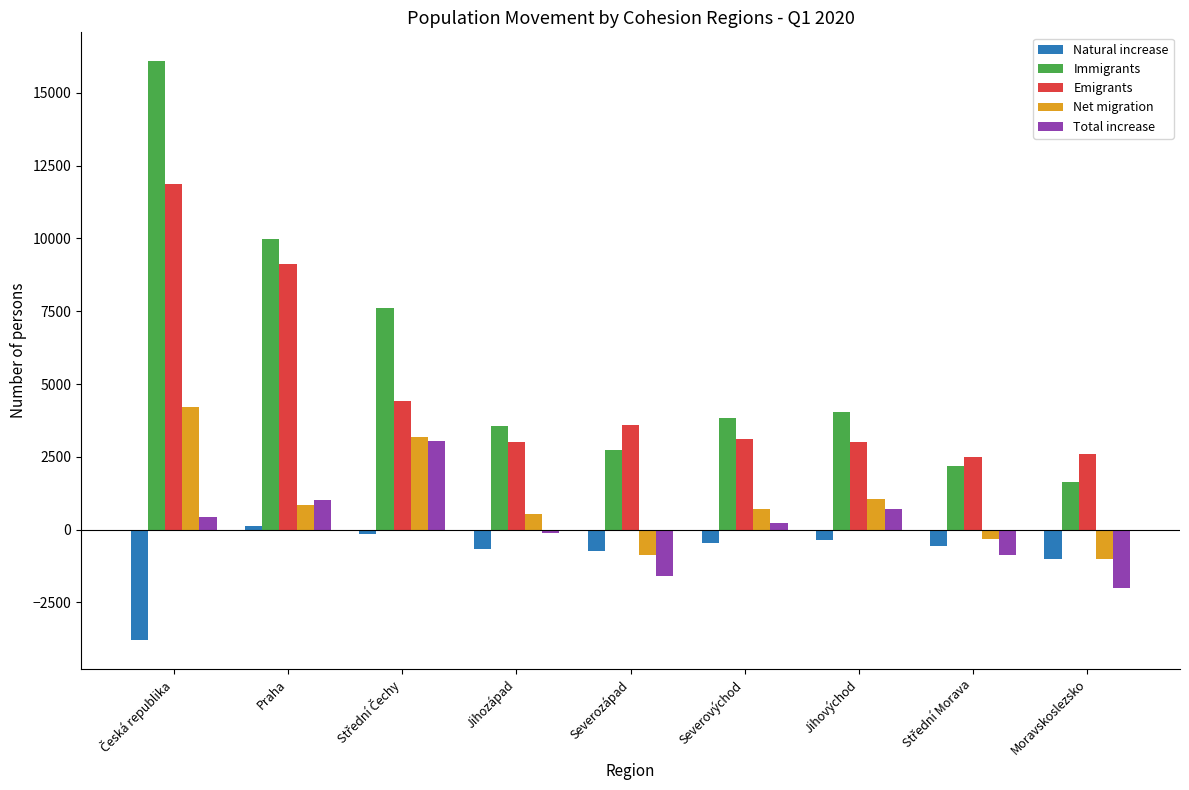

Which series has the widest spread of values?

Immigrants